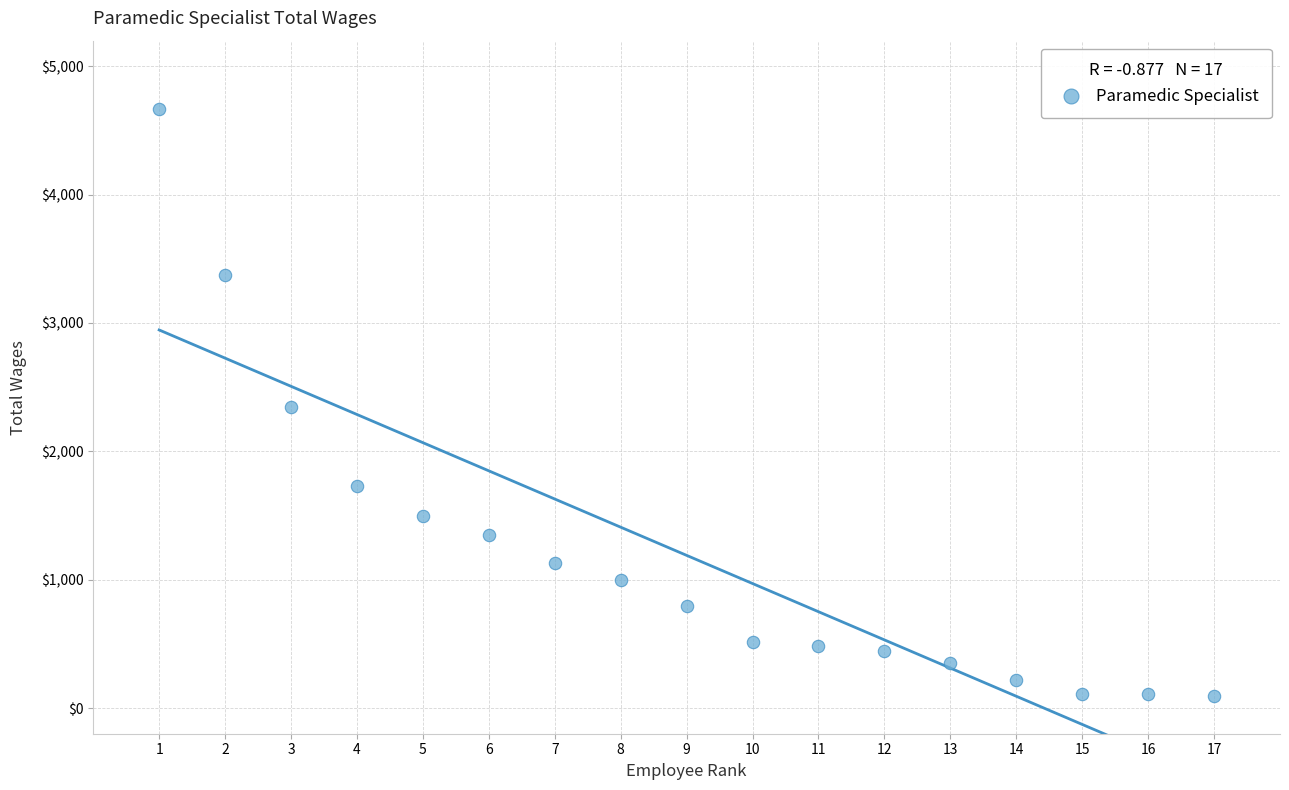

What is the range of Y values (max minus min)?

4576